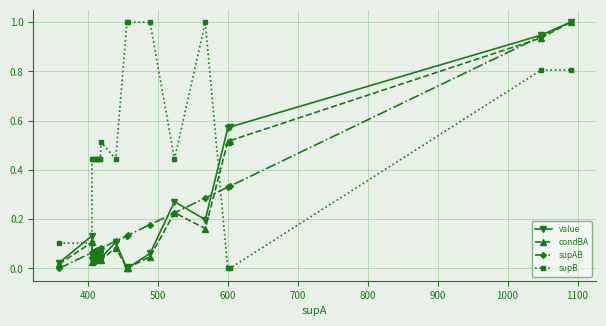

True or false: supB and supAB cross at least once.

True